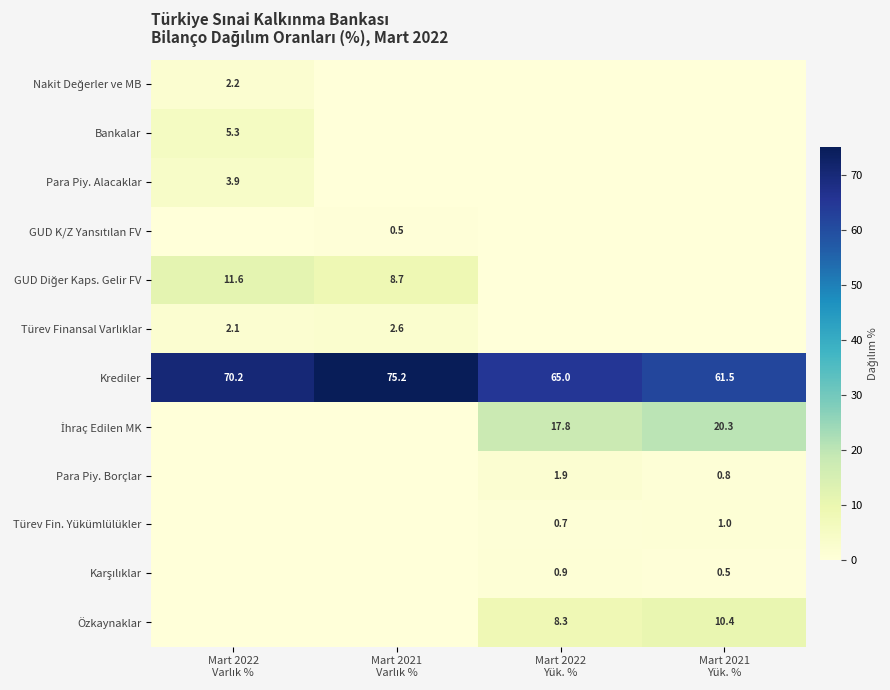

Rank the series by their maximum value, from lowest to highest.

GUD K/Z Yansıtılan FV, Karşılıklar, Türev Fin. Yükümlülükler, Para Piy. Borçlar, Nakit Değerler ve MB, Türev Finansal Varlıklar, Para Piy. Alacaklar, Bankalar, Özkaynaklar, GUD Diğer Kaps. Gelir FV, İhraç Edilen MK, Krediler